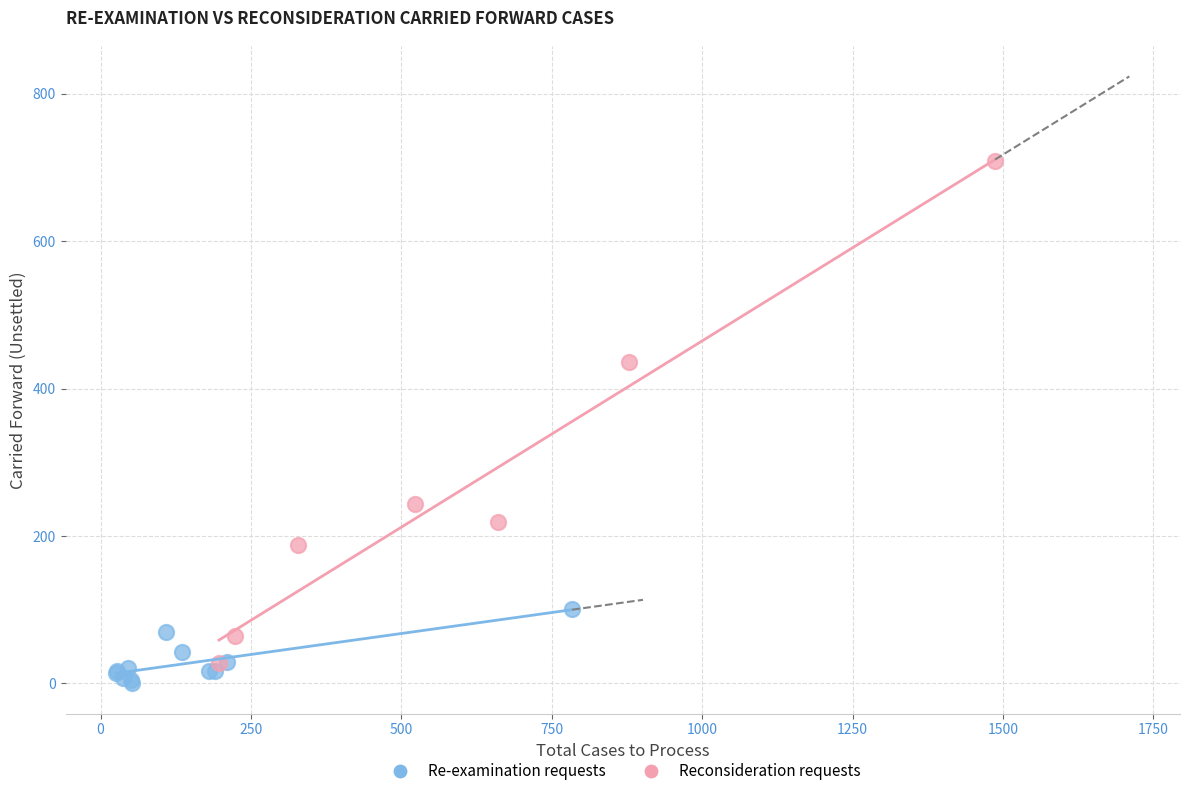

Which series reaches the minimum Y coordinate?

Re-examination requests